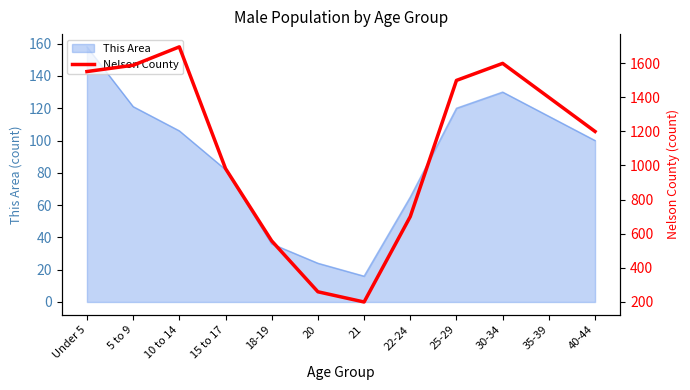

How many data points does each series have?

12